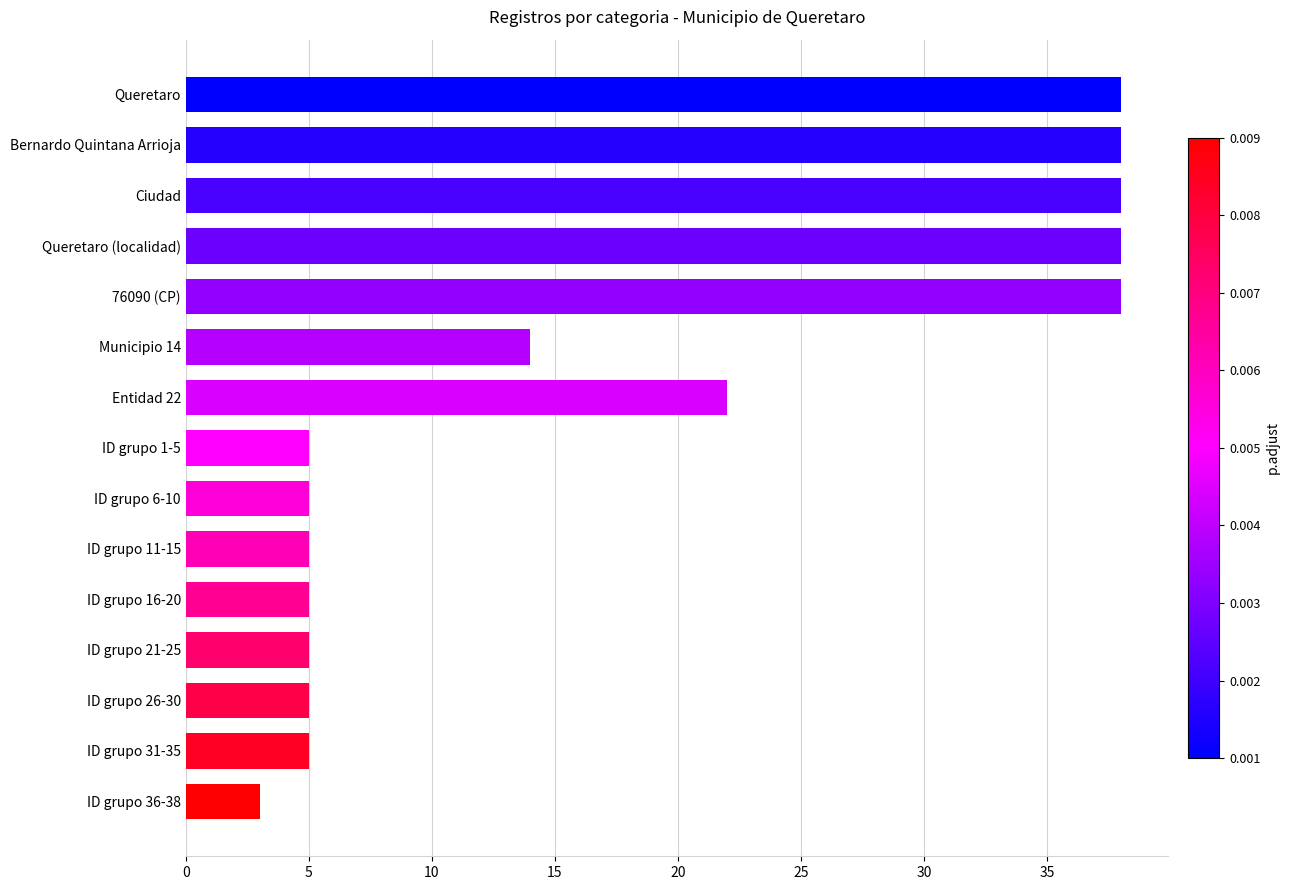

Count the number of data series in this chart.

1